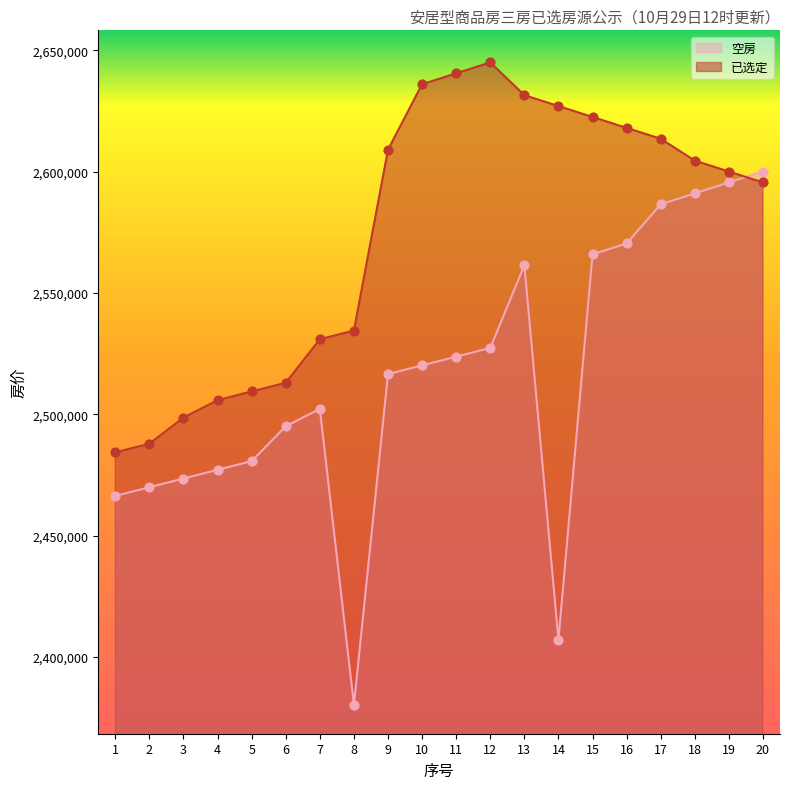

Which series has the widest spread of Y values?

空房